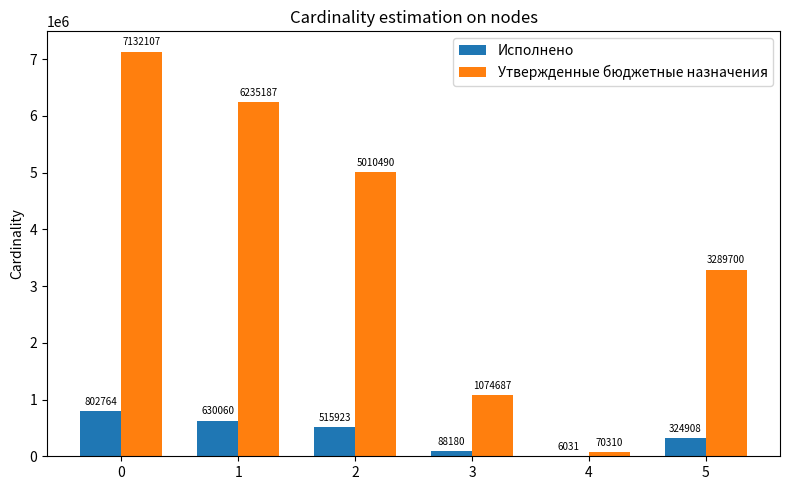

Is it true that Утвержденные бюджетные назначения equals 3289700.0 at 5?

True